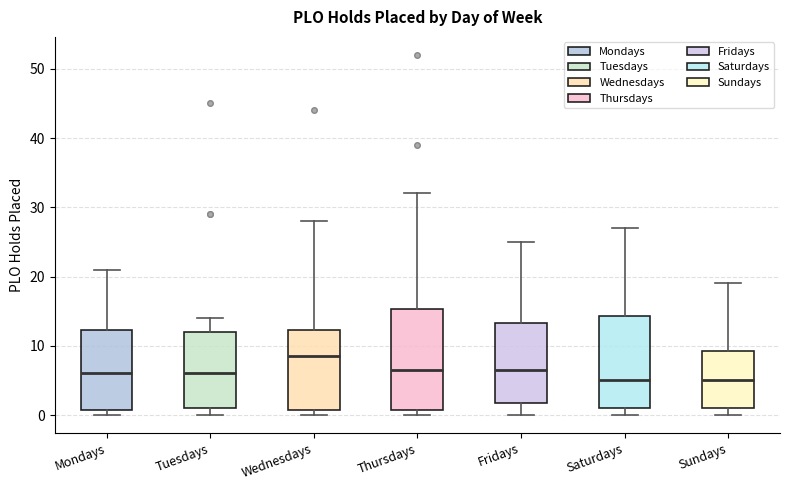

Comparing the boxes themselves (not the whiskers), which one is the tallest?

Thursdays